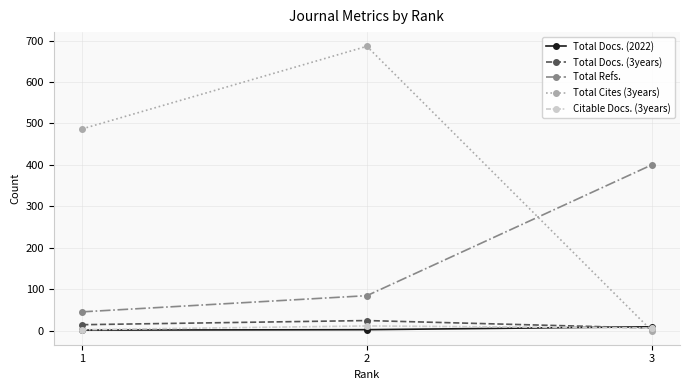

How many lines are shown in the chart?

5